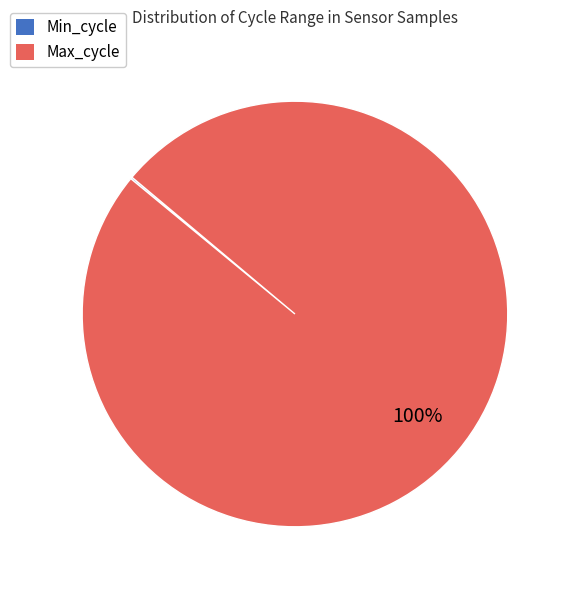

Is there a majority slice in this chart?

Yes